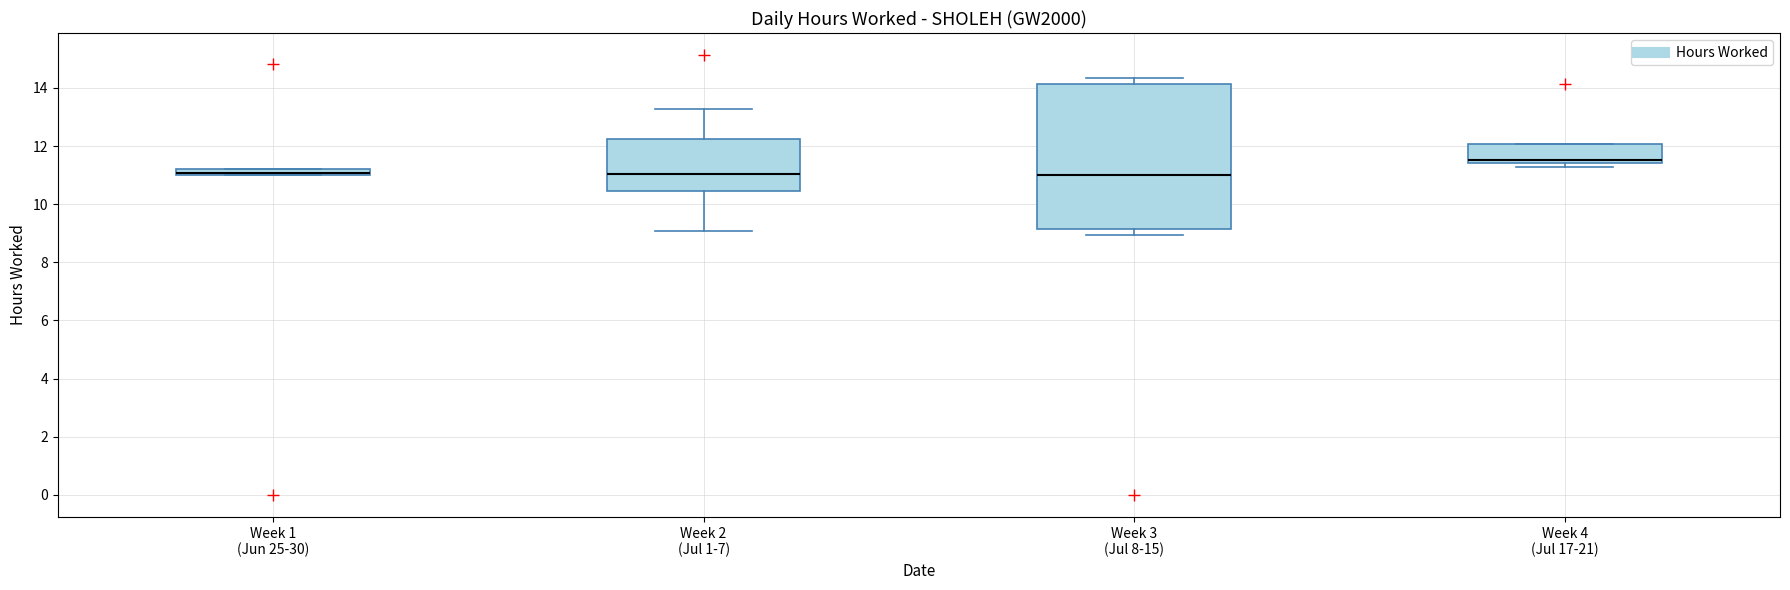

Where does the median line of the box for Week 4 (Jul 17-21) sit on the y-axis? The values are not printed on the chart, so give them approximately, as read against the axis.

11.6